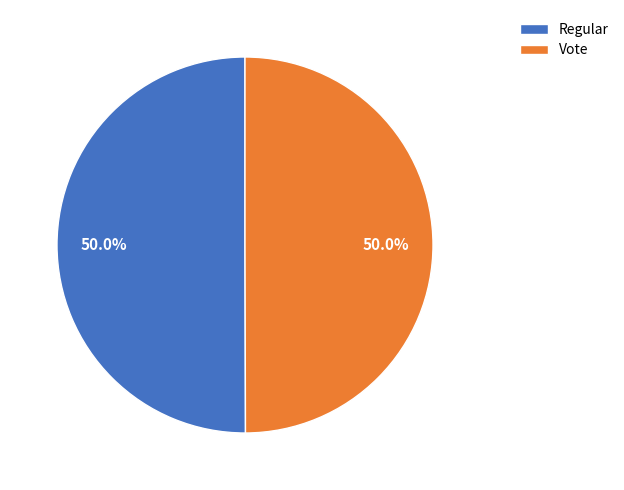

To the nearest percent, what portion does Regular represent?

50%